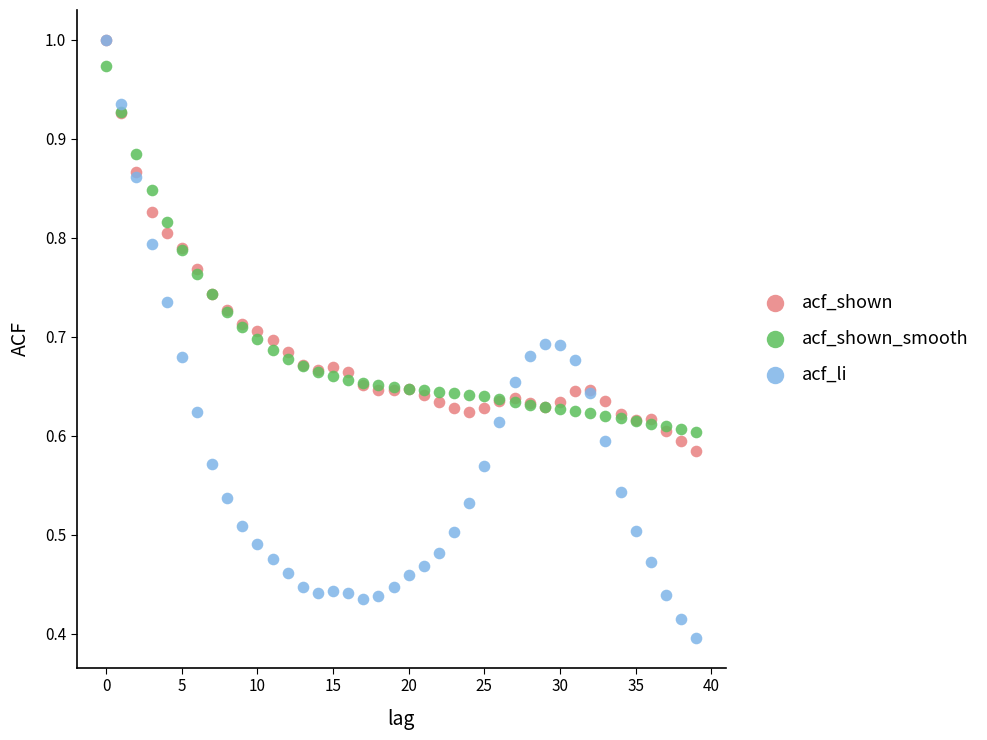

Which series contains the lowest Y value?

acf_li